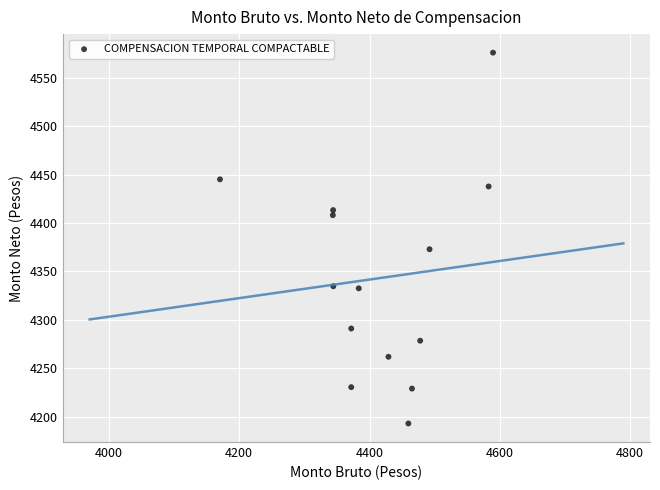

What Y value in the scatter plot is closest to 4384?

4372.9